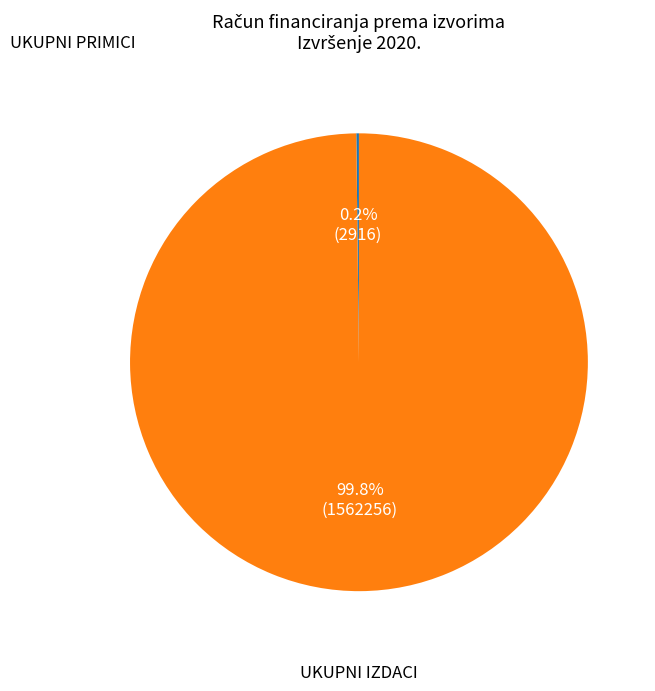

What percentage is NOT represented by UKUPNI IZDACI?

0.2%